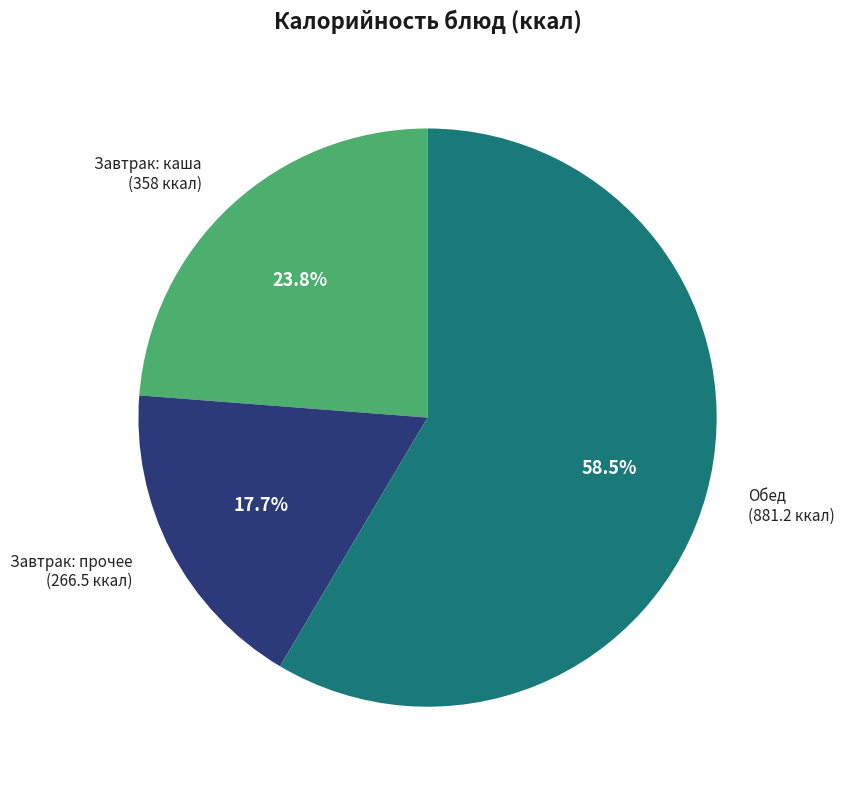

Combined, what portion of the pie is Обед (881.2 ккал) and Завтрак: прочее (266.5 ккал)?

76.2%